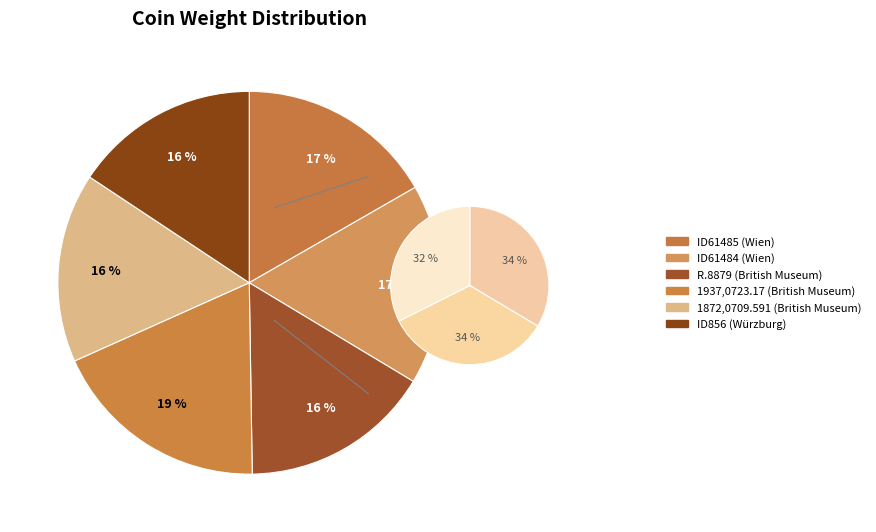

Combined, what portion of the pie is ID61484 (Wien) and ID61485 (Wien)?

33.6%